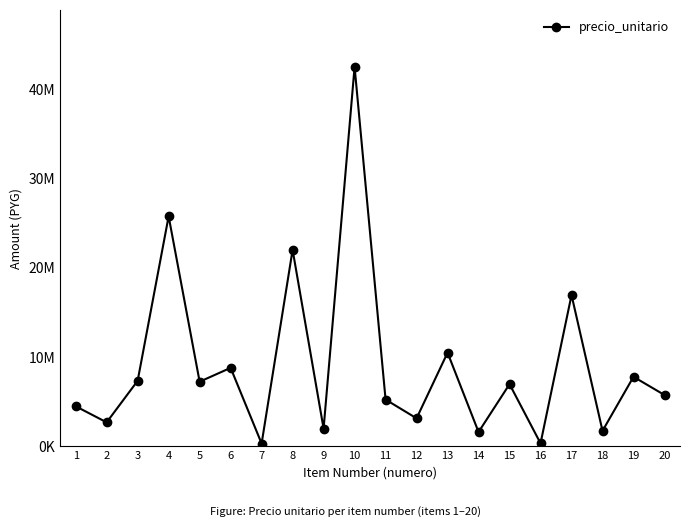

List the labels in order of value, smallest first.

7, 16, 14, 18, 9, 2, 12, 1, 11, 20, 15, 5, 3, 19, 6, 13, 17, 8, 4, 10